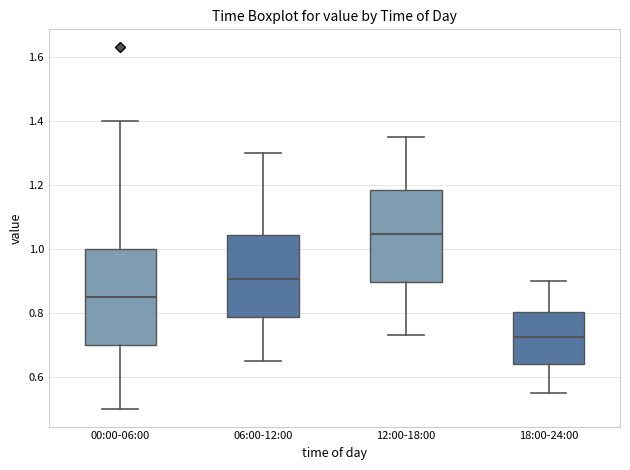

Which box has the lowest median line?

18:00-24:00